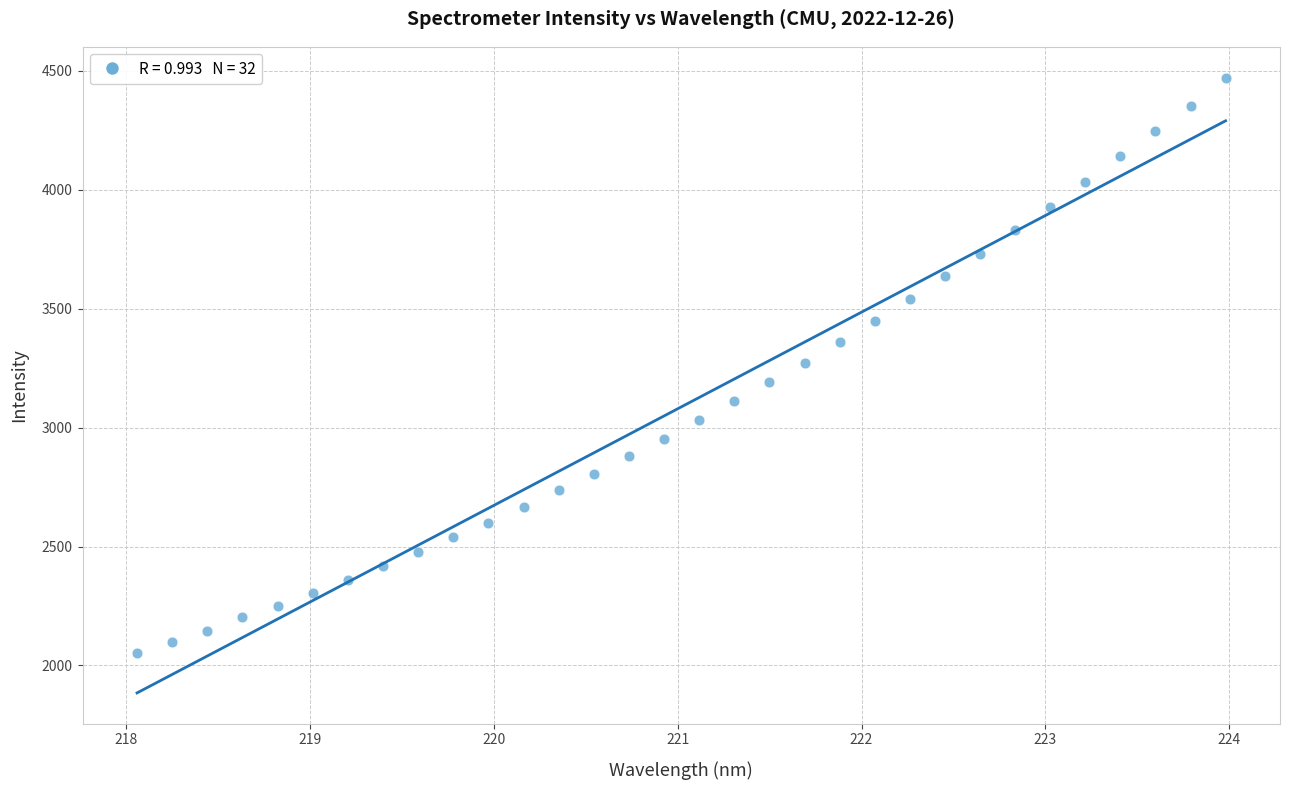

What is the range of Y values (max minus min)?

2419.9